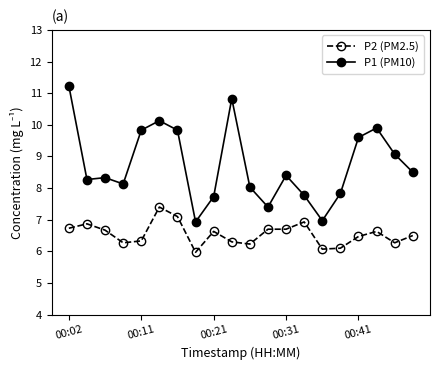

True or false: P2 (PM2.5) and P1 (PM10) intersect in this chart.

False